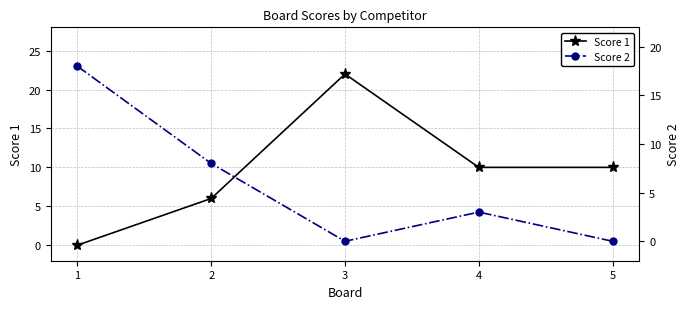

Reading left to right, what are all the values shown in this chart?

Score 1: 0	6	22	10	10
Score 2: 18	8	0	3	0